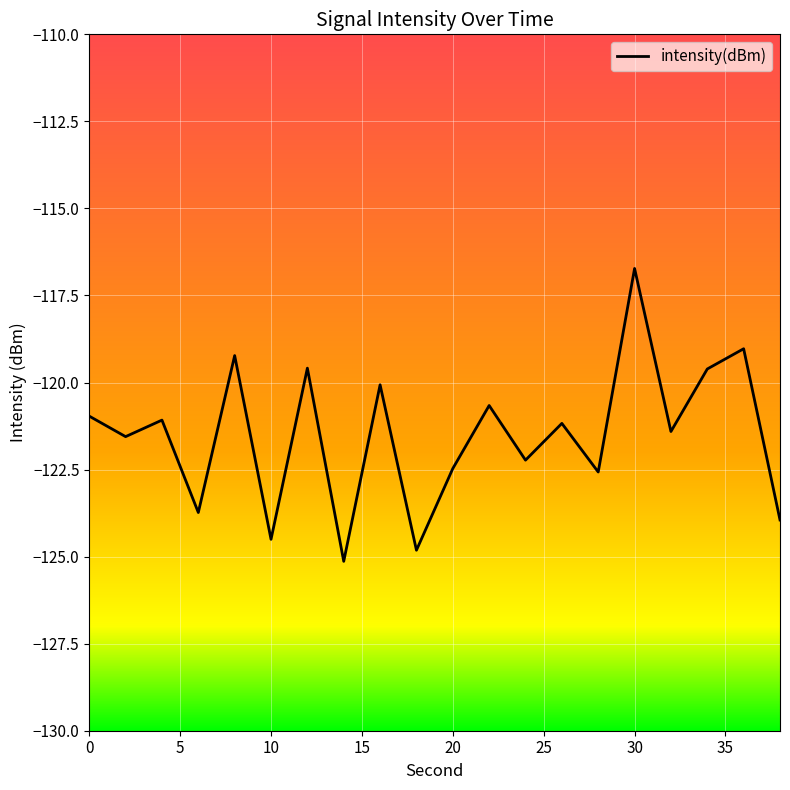

What is the difference between the maximum and minimum values?

8.4